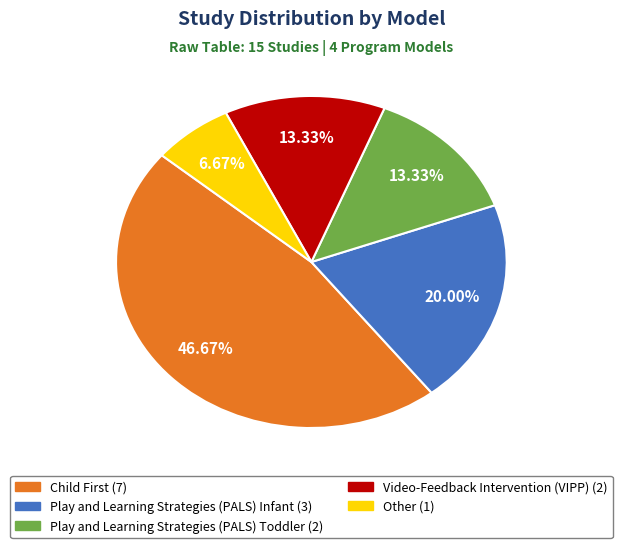

Is the sum of Video-Feedback Intervention (VIPP) and Play and Learning Strategies (PALS) Infant greater than half?

No